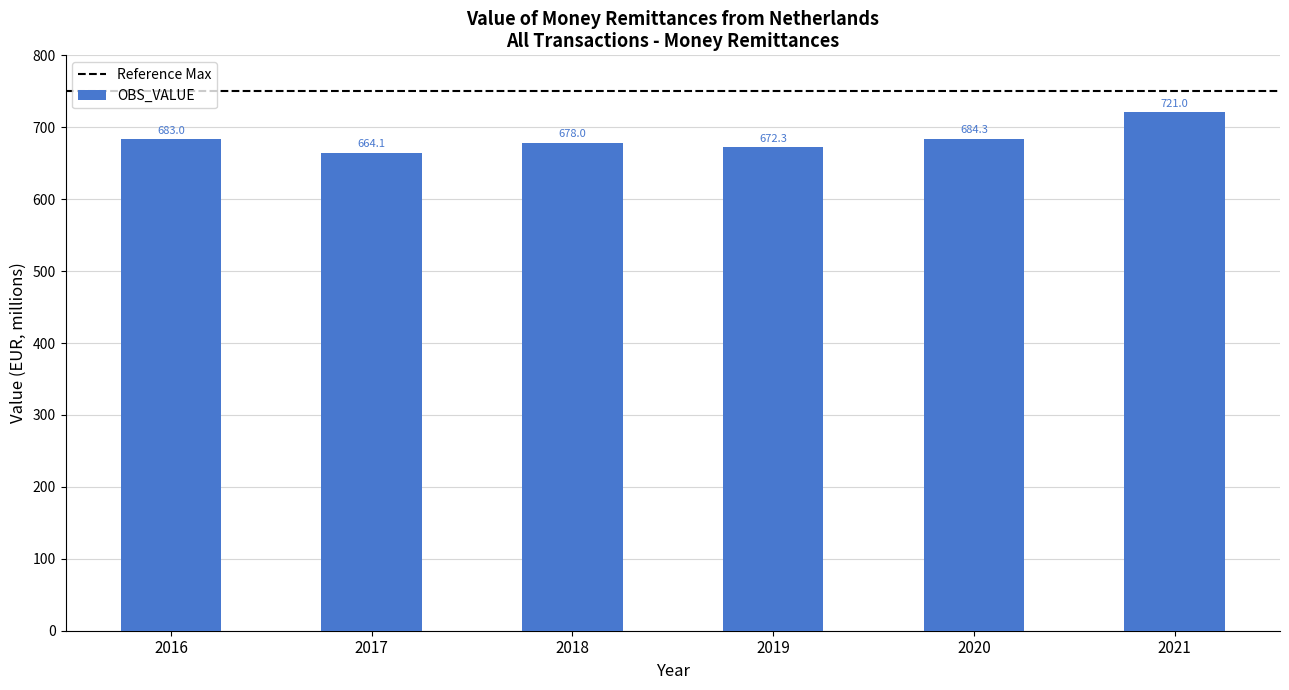

Rank the categories by value from highest to lowest.

2021, 2020, 2016, 2018, 2019, 2017